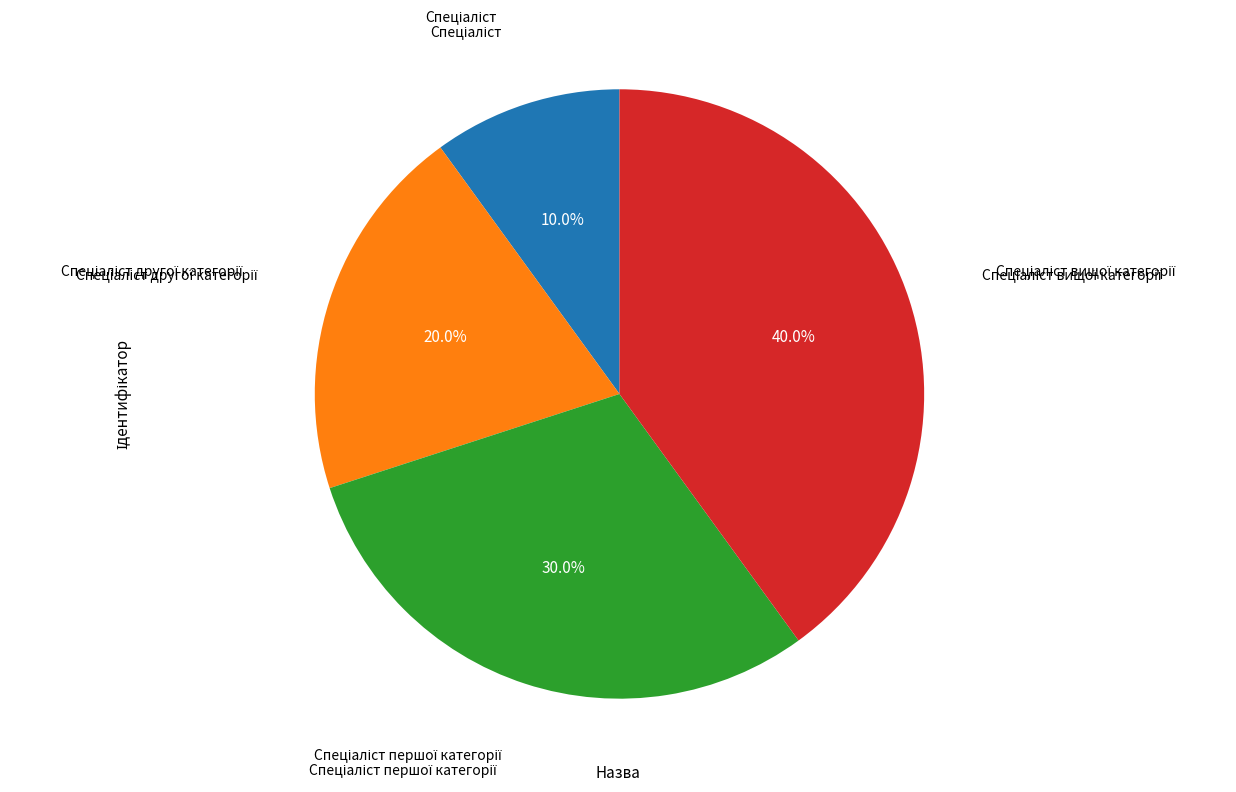

Is there any slice that represents more than half of the pie?

No